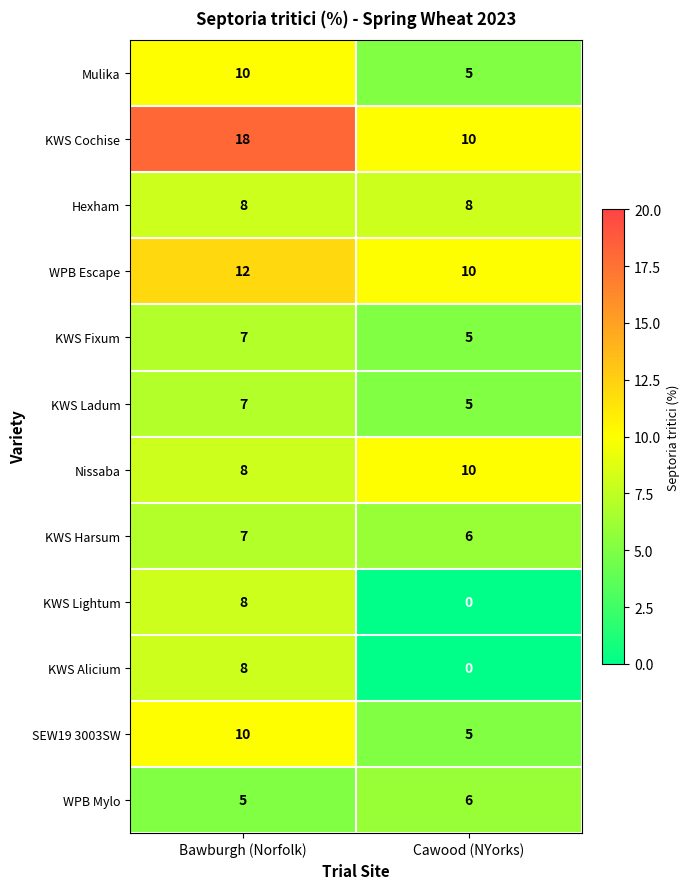

What is the difference between the highest and lowest values at Bawburgh (Norfolk)?

13